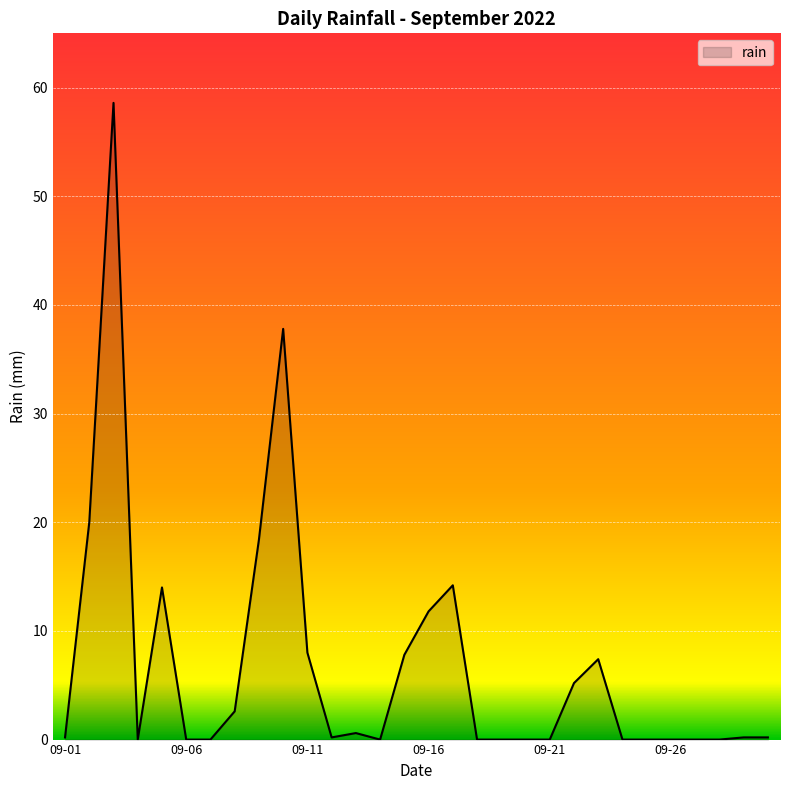

True or false: the data has more than 0 interior local peaks.

True